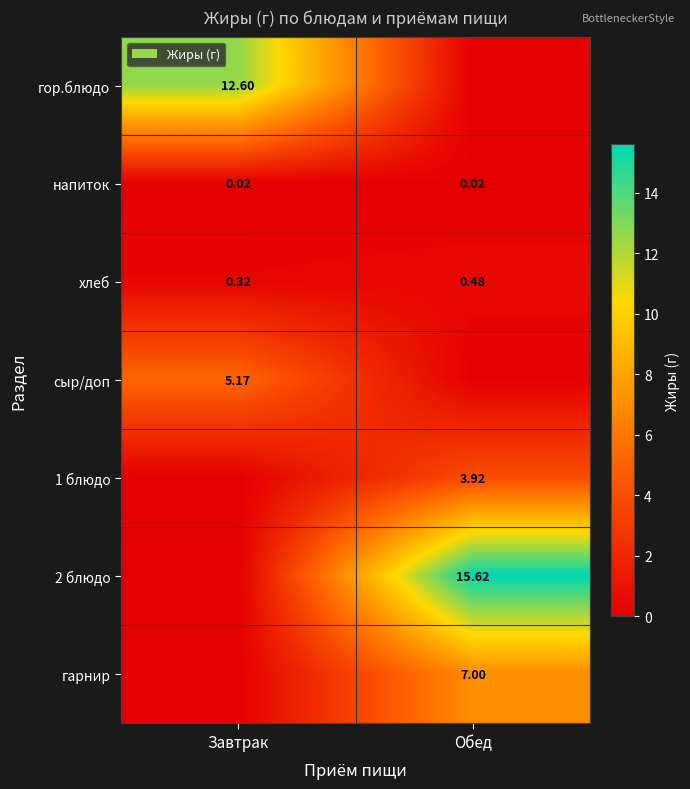

Where is хлеб nearest to the value 0?

Завтрак